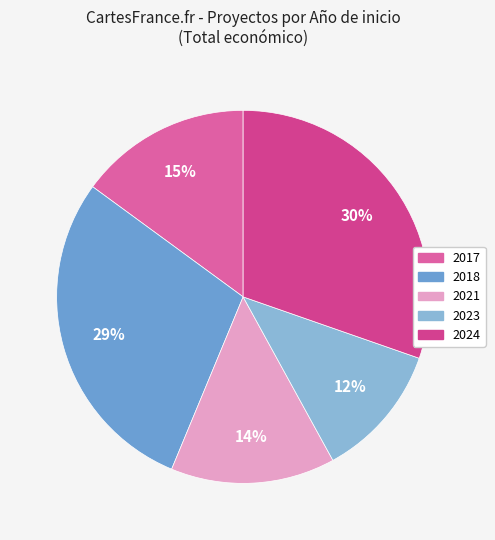

Count the number of slices in the pie.

5